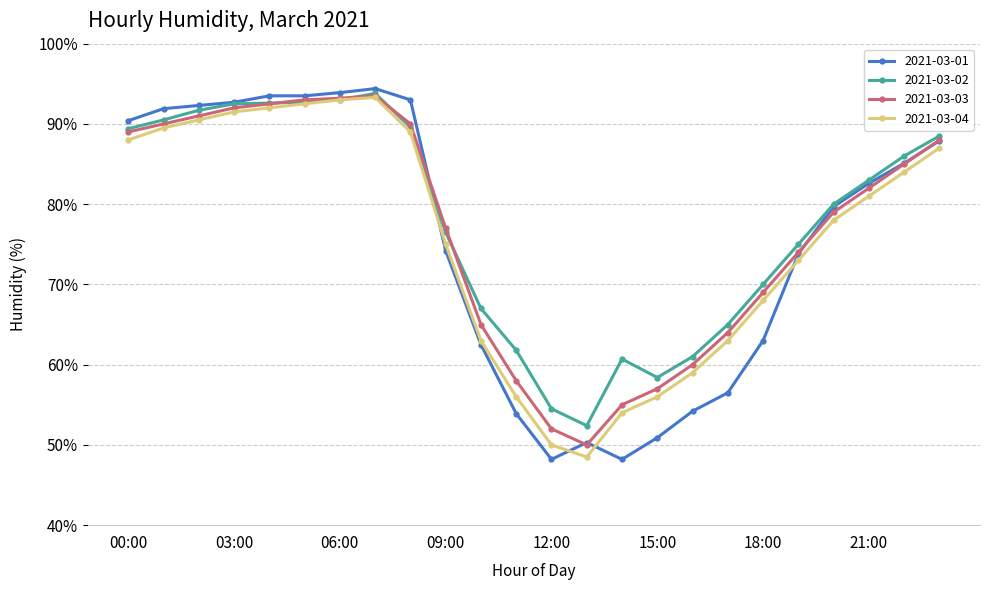

What is the value of the 2021-03-03 point at the 5th from the left?

92.5